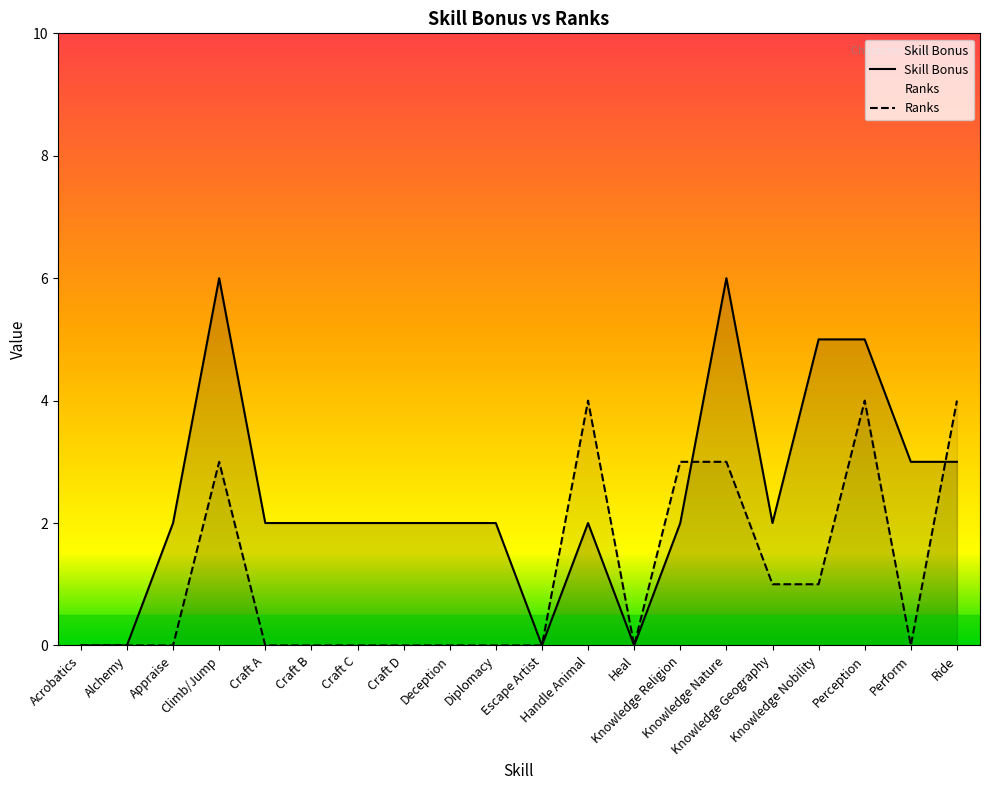

At which category does Ranks reach its first local valley?

Heal